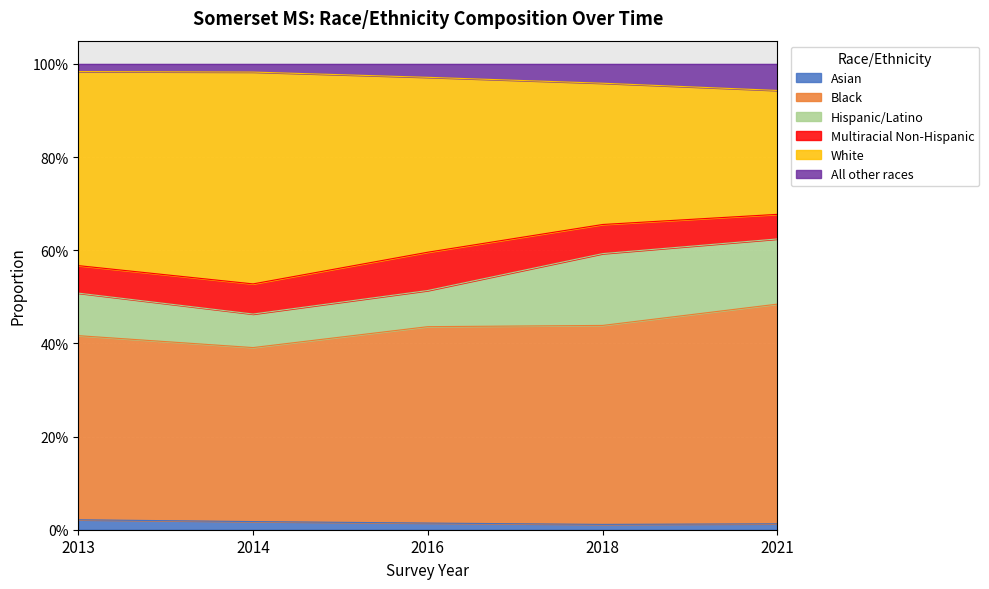

What are all the series names shown in the legend?

Asian, Black, Hispanic/Latino, Multiracial Non-Hispanic, White, All other races